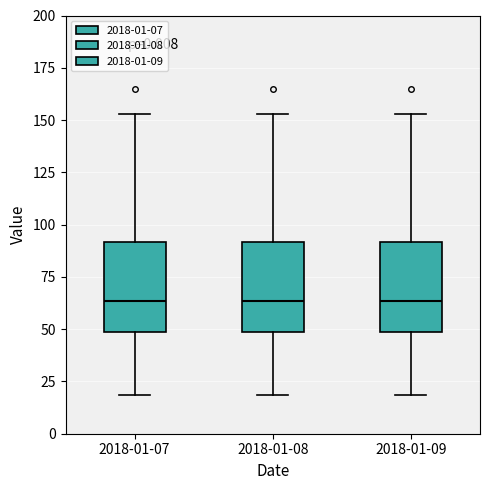

Reading left to right, transcribe this box plot: for each box, give where its median line is, the range the box spans, and where its two whiskers end, as read against the y-axis. The values are not printed on the chart, so give them approximately, as read against the axis.

2018-01-07: median 65, box 50 to 90, whiskers 20 to 155
2018-01-08: median 65, box 50 to 90, whiskers 20 to 155
2018-01-09: median 65, box 50 to 90, whiskers 20 to 155